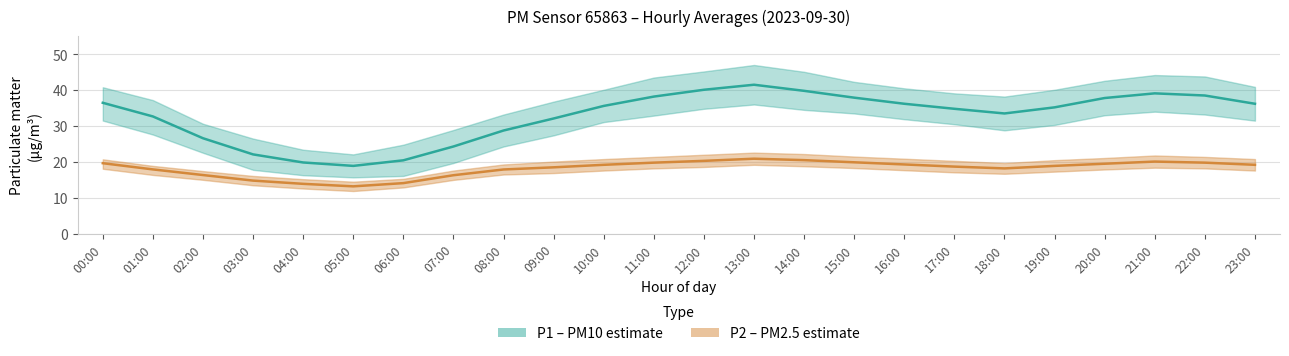

List the labels in order of P2 (PM2.5) value, largest first.

13:00, 14:00, 12:00, 21:00, 15:00, 11:00, 22:00, 00:00, 20:00, 16:00, 10:00, 23:00, 19:00, 17:00, 09:00, 18:00, 01:00, 08:00, 02:00, 07:00, 03:00, 06:00, 04:00, 05:00